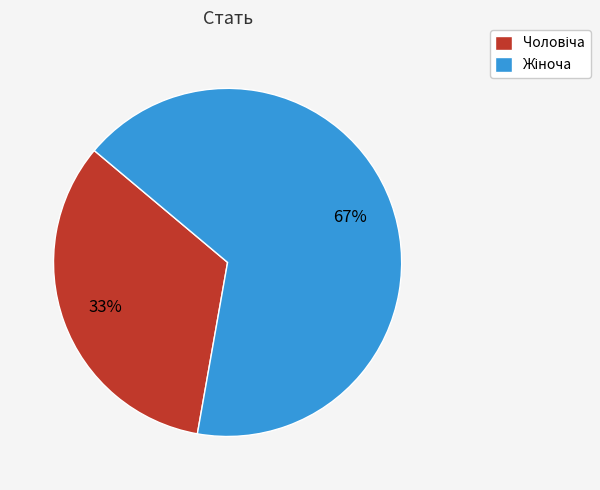

Is there a majority slice in this chart?

Yes